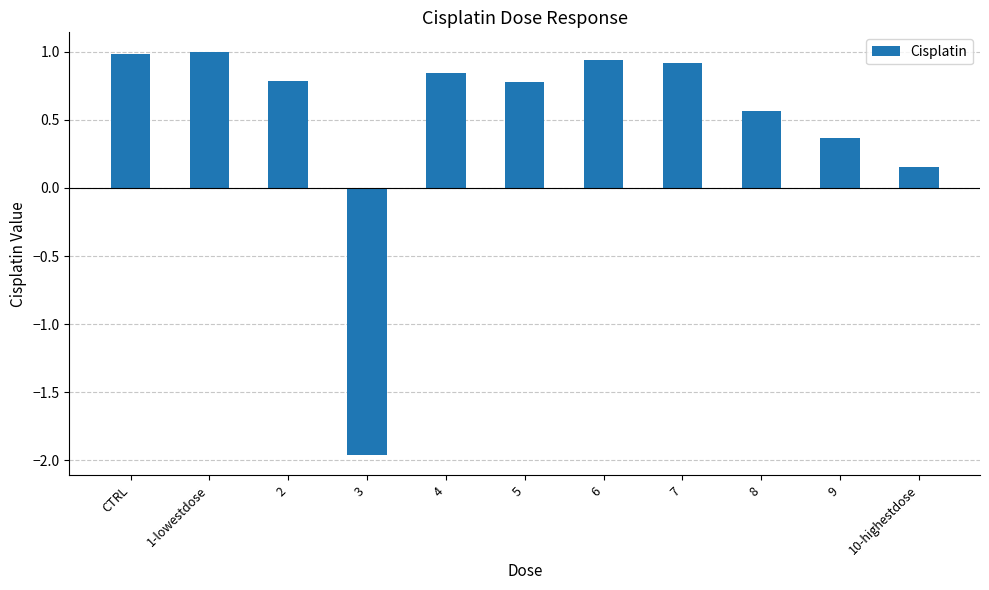

Where is the data nearest to the value 0?

10-highestdose